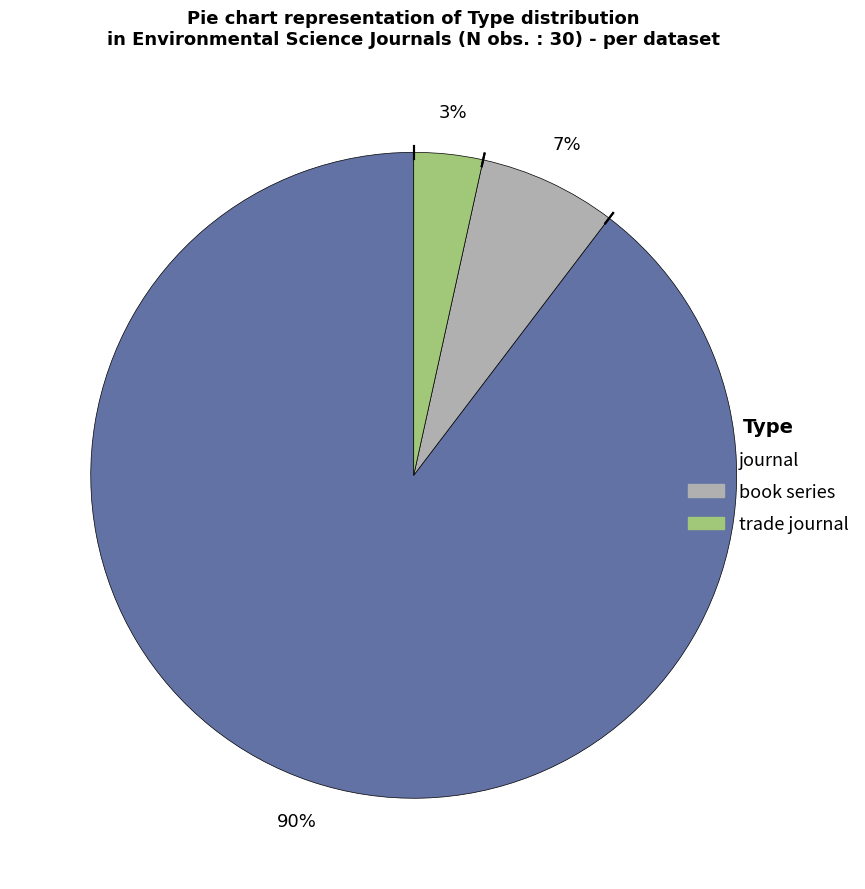

Is there any slice that represents more than half of the pie?

Yes